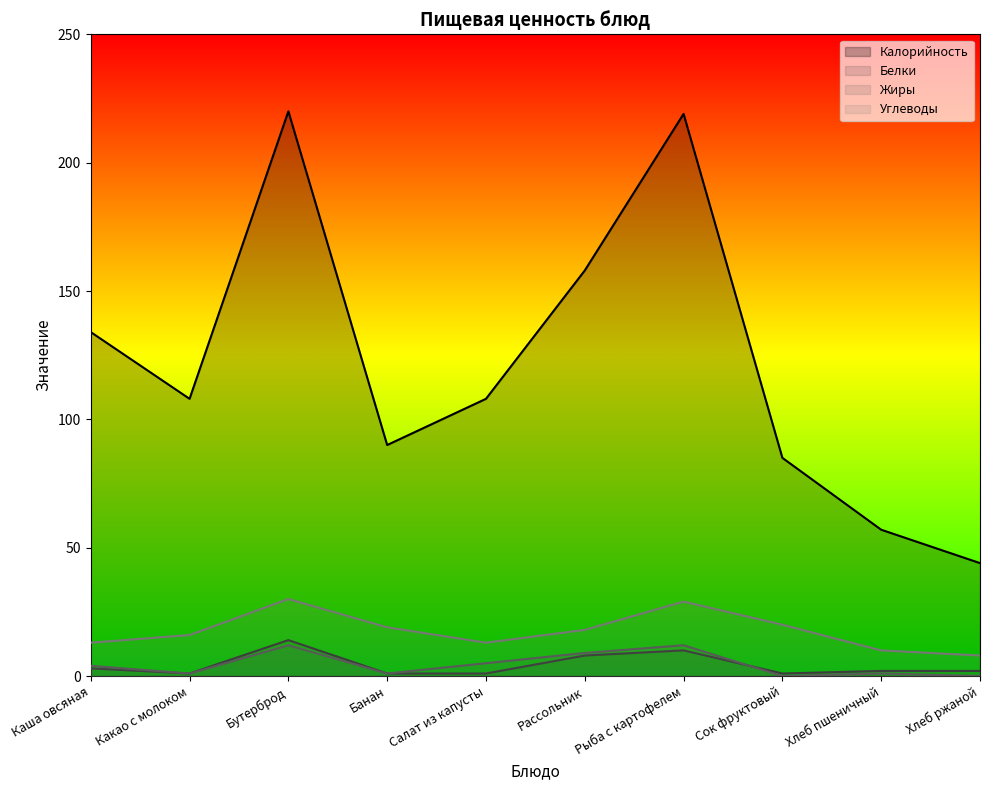

What are all the series names shown in the legend?

Калорийность, Белки, Жиры, Углеводы